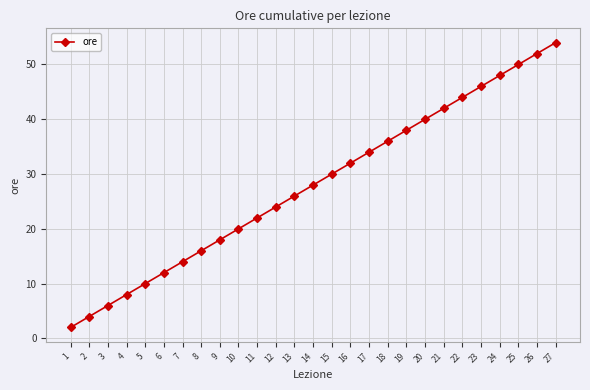

What is the value of the 17th point from the left?

34